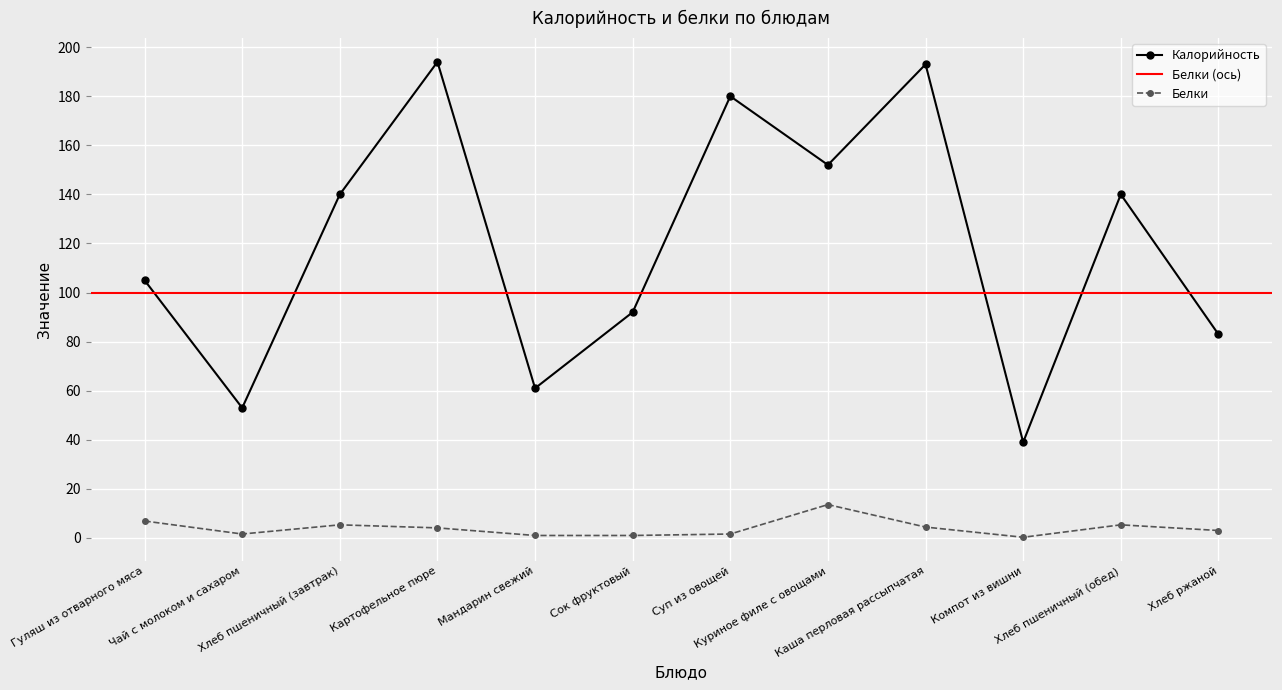

Which series has the widest spread of values?

Калорийность